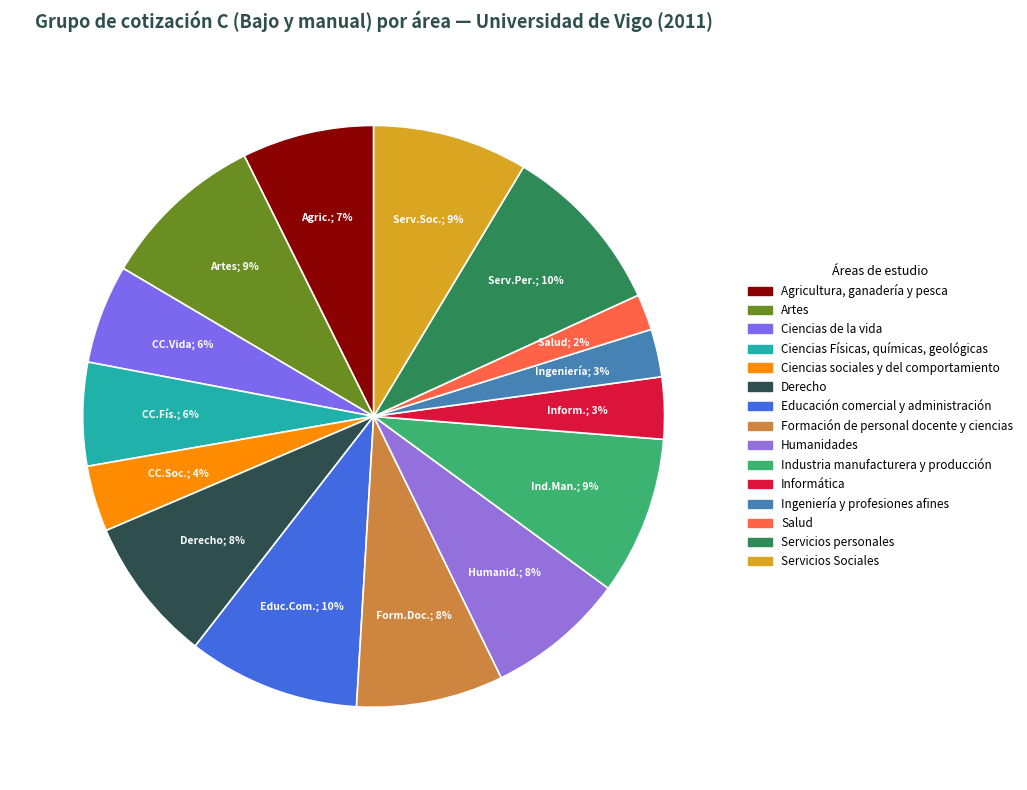

How many slices are in this pie chart?

15